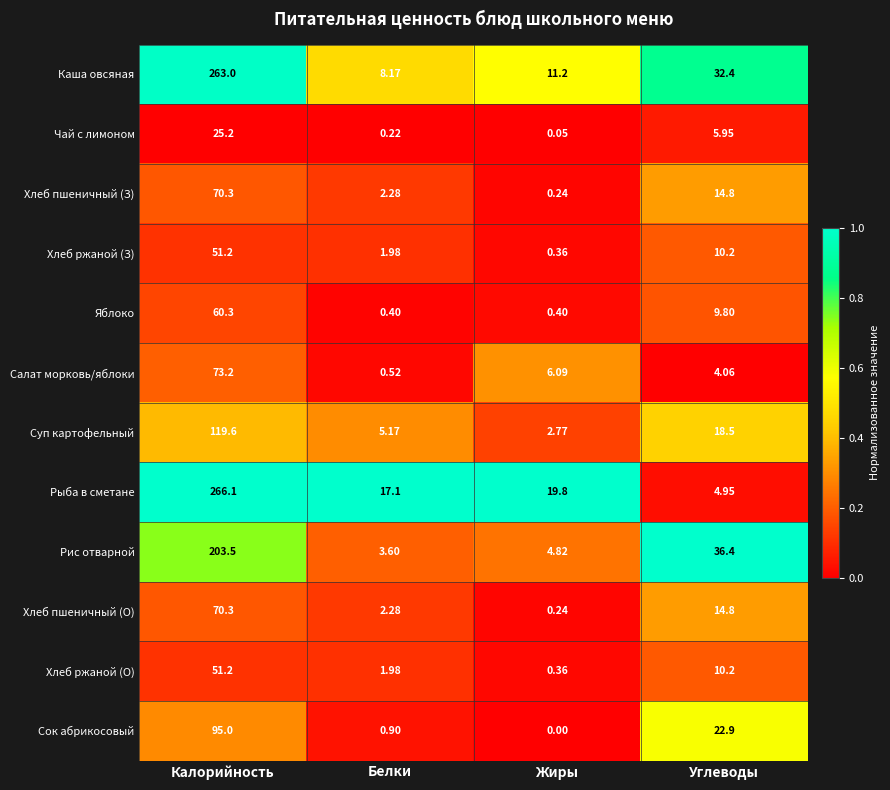

Which series has the largest range (max minus min)?

Рыба в сметане